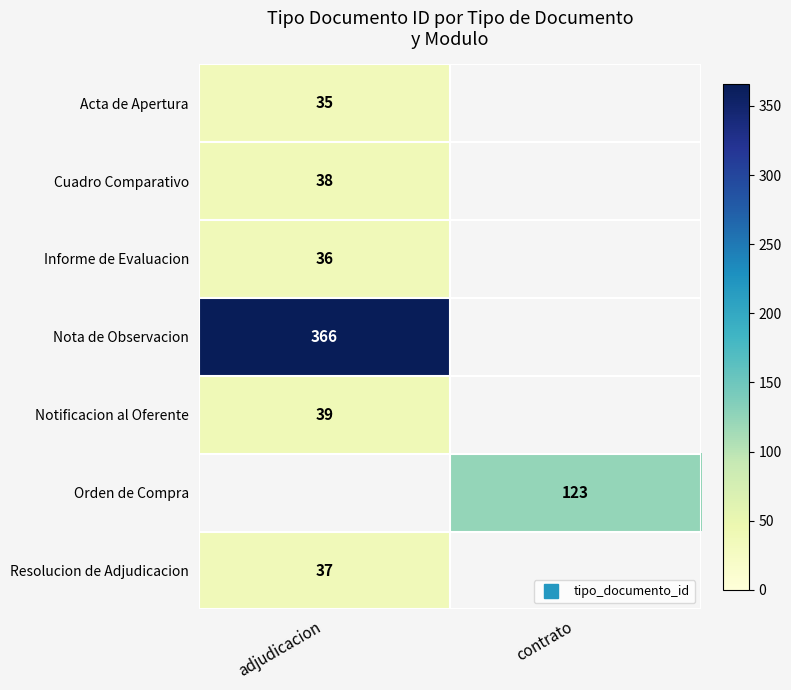

Count the number of data series in this chart.

7